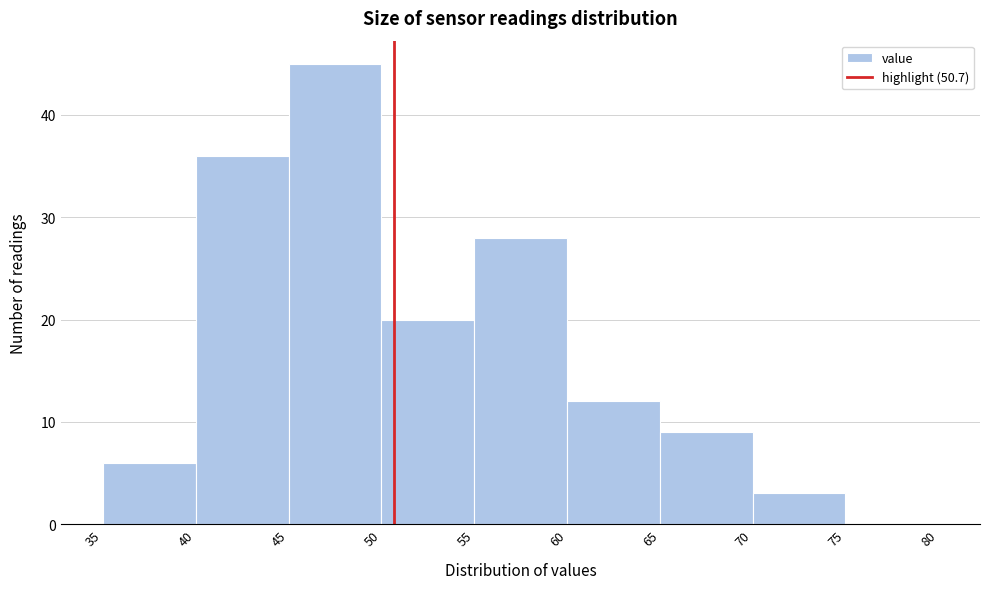

Which range on the x-axis has the tallest bar?

45 to 50